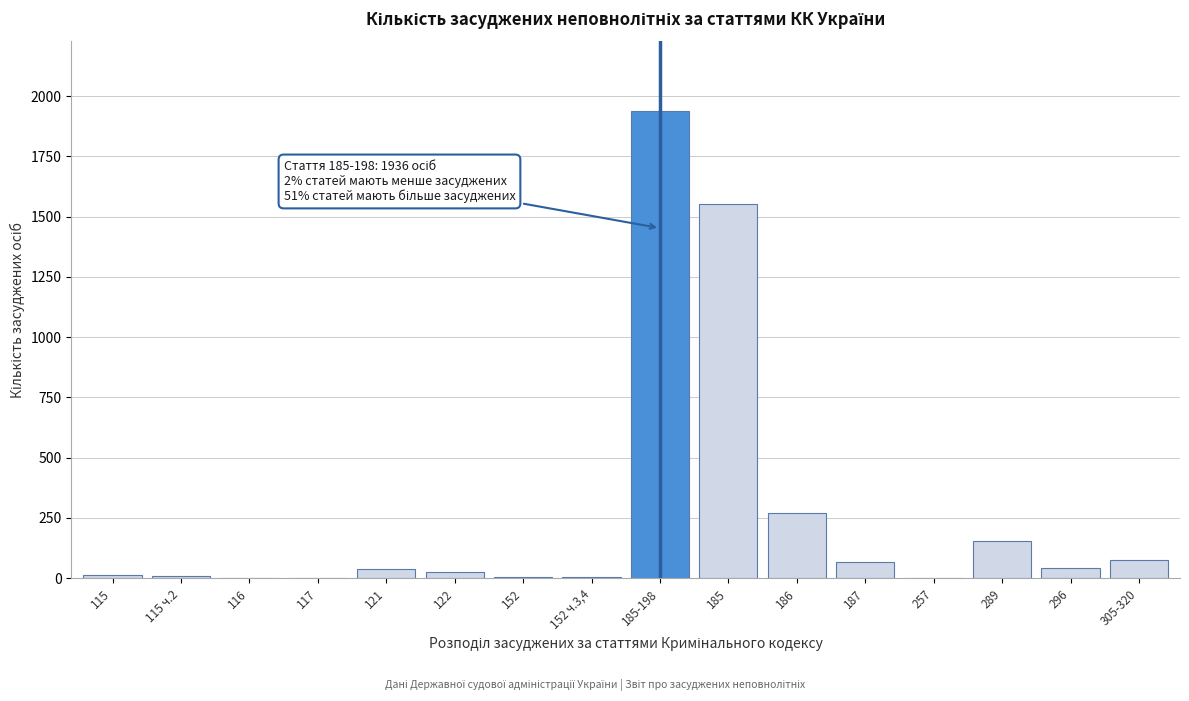

What is the greatest value displayed?

1936